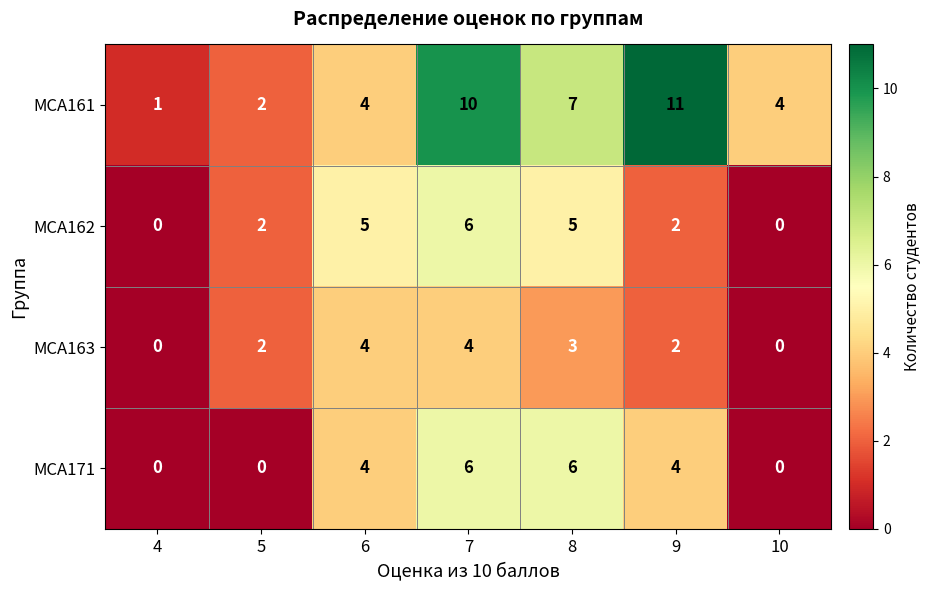

How many values in the МСА161 series are below 4?

2